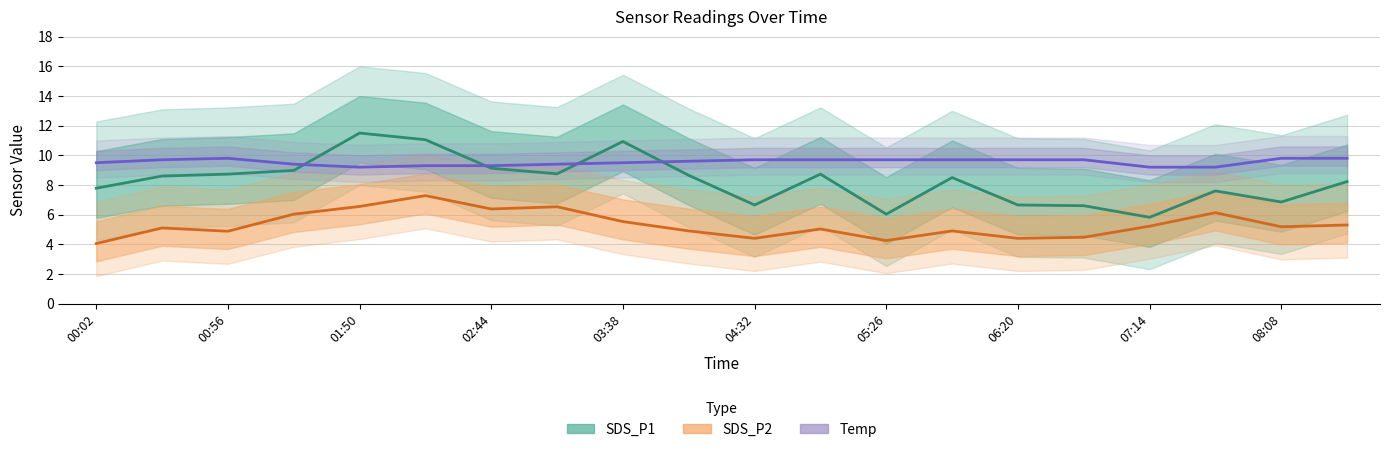

At how many categories does at least one series exceed 9?

20